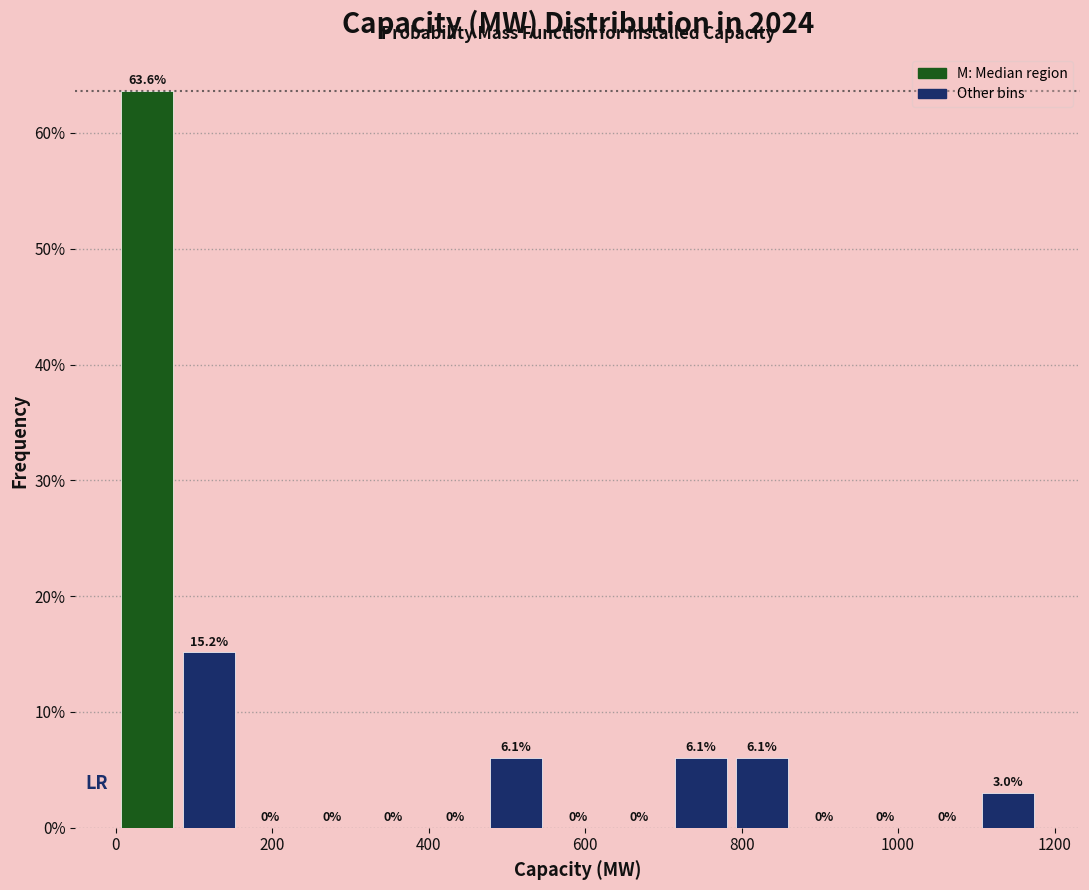

Around what value on the x-axis is the tallest bar? Give the approximate position of its centre, as read against the axis.

40